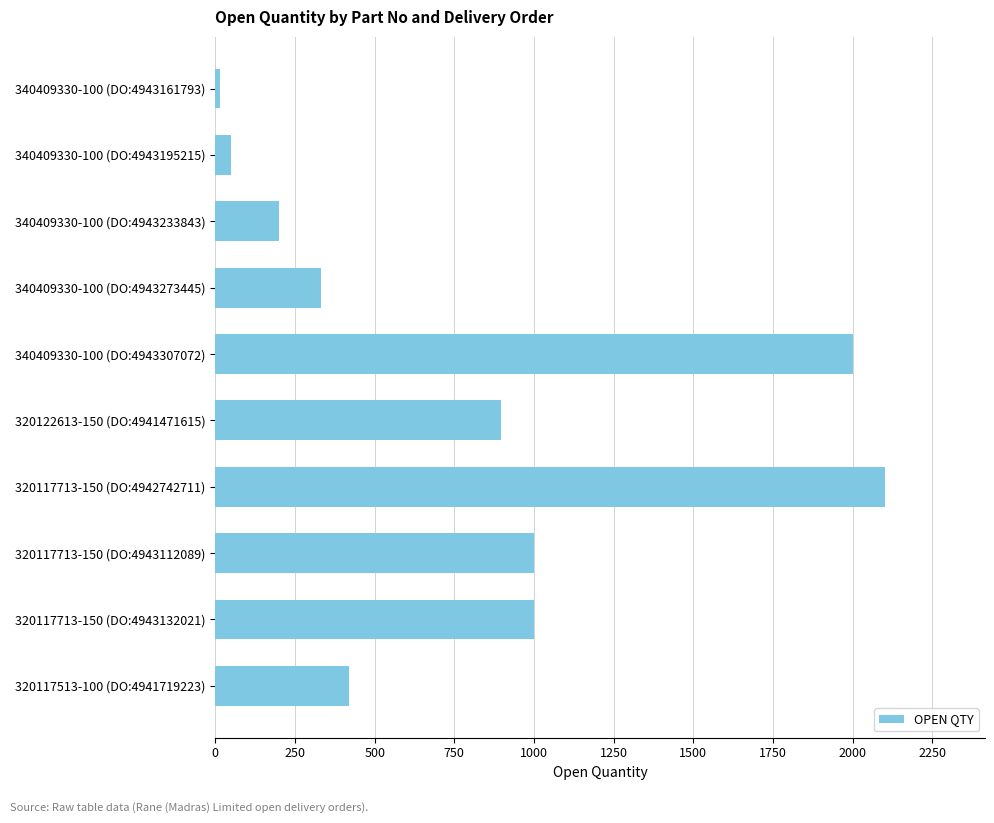

What is the change in value from 340409330-100 (DO:4943233843) to 340409330-100 (DO:4943307072)?

+1800